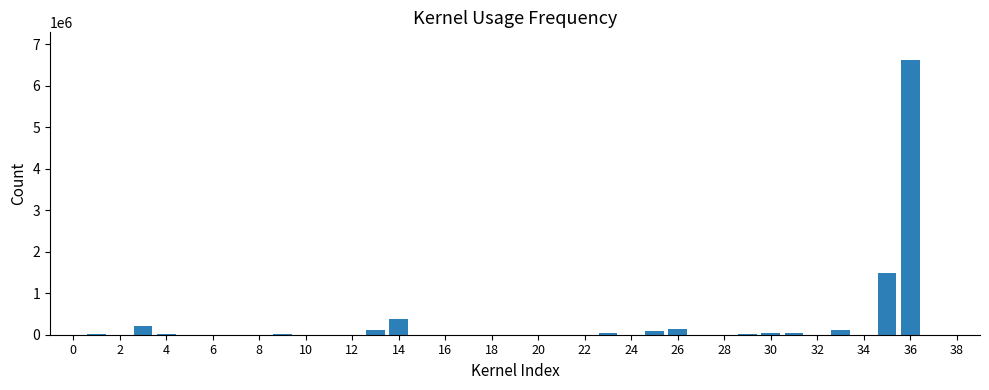

What is the maximum value shown in the chart?

6623737